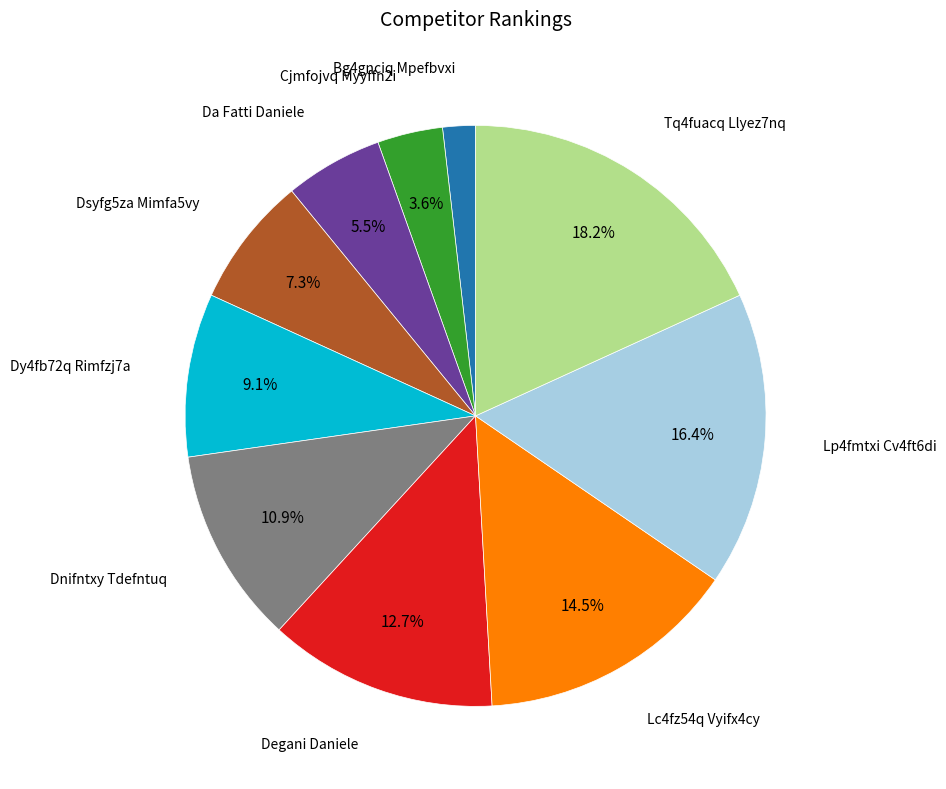

To the nearest percent, what is the average slice percentage?

10%